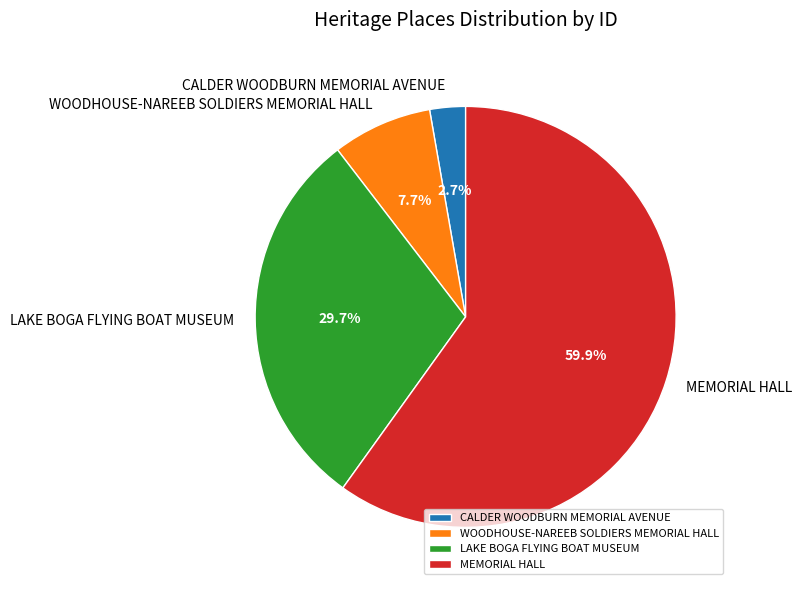

How many segments does this pie chart have?

4